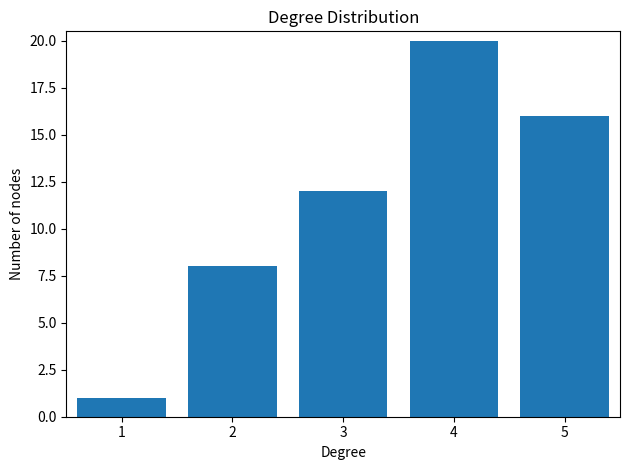

Reading left to right, transcribe all the data shown in this chart.

1=1	2=8	3=12	4=20	5=16